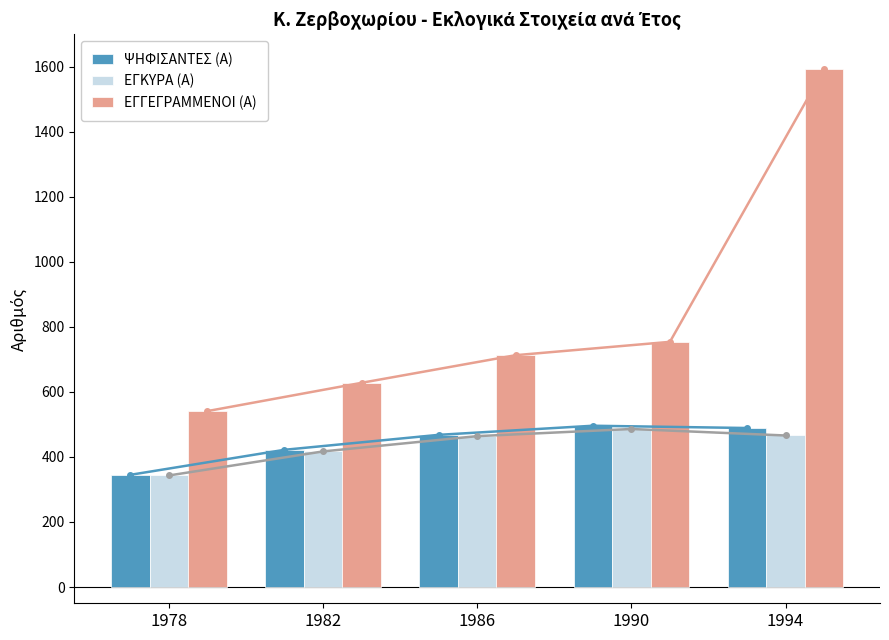

What is the sum of all ΨΗΦΙΣΑΝΤΕΣ (Α) values?

2220